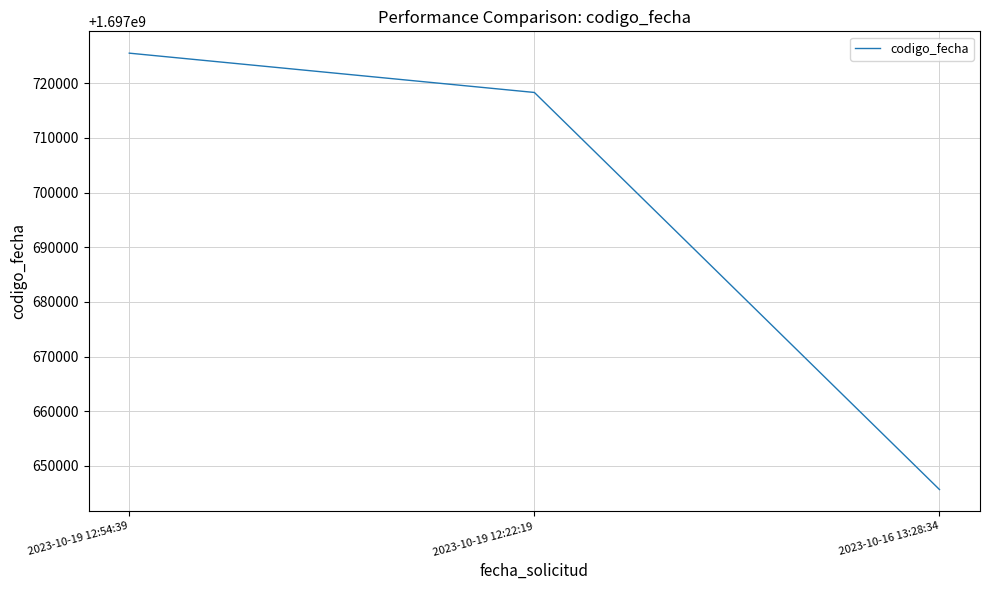

What is the average value?

1697696496